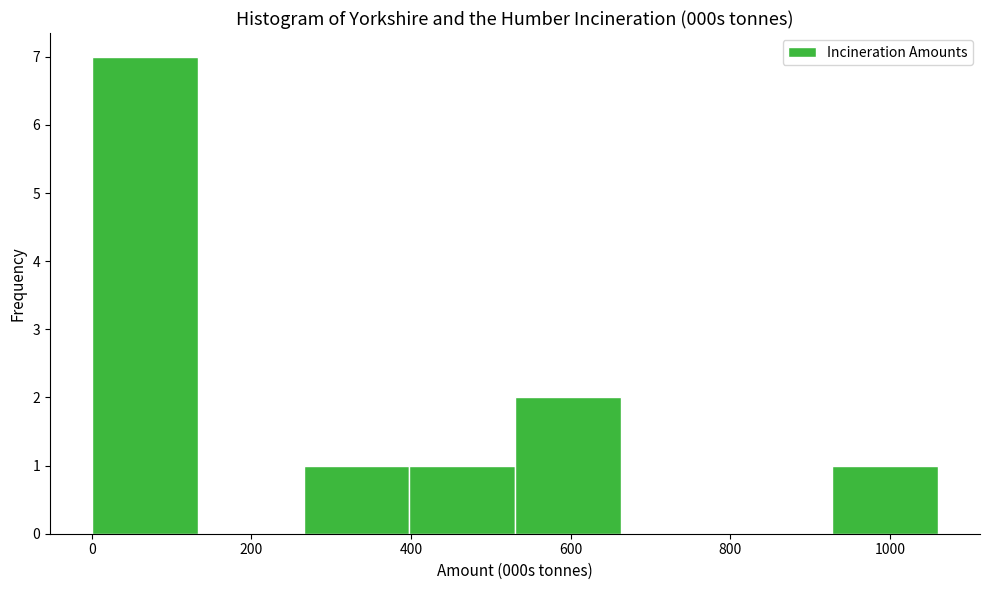

Reading left to right, list every bar in this chart as the range it spans on the x-axis followed by its height. Neither the bar edges nor the heights are printed on the chart, so give them approximately, as read against the axes.

0 to 140: 7
140 to 260: 0
260 to 400: 1
400 to 540: 1
540 to 660: 2
660 to 800: 0
800 to 920: 0
920 to 1060: 1